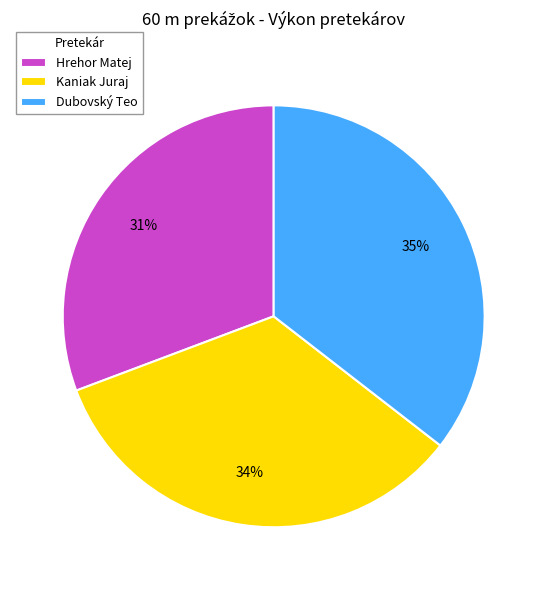

To the nearest percent, what is the average slice percentage?

33%